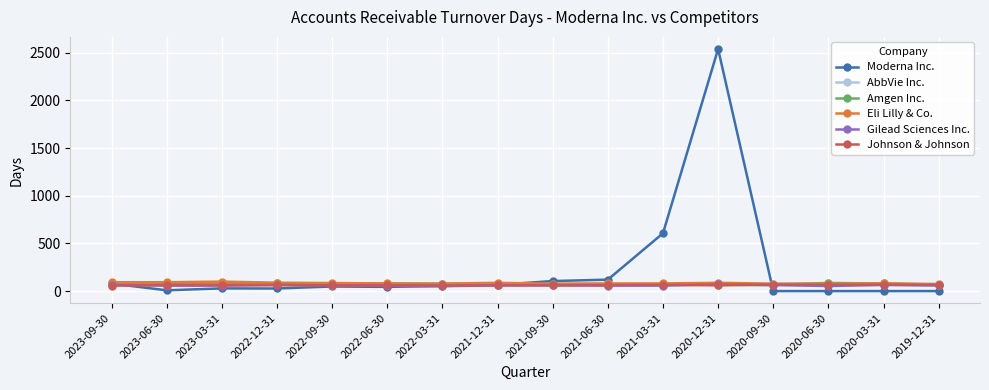

What is the label of the 4th point from the left?

2022-12-31